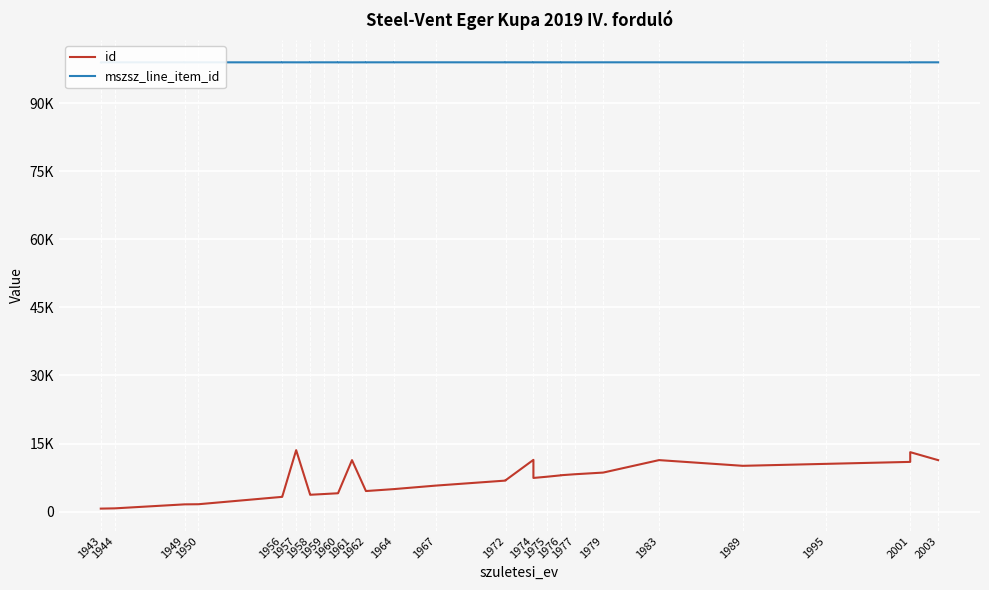

What is the approximate value of mszsz_line_item_id at 1976?

98984